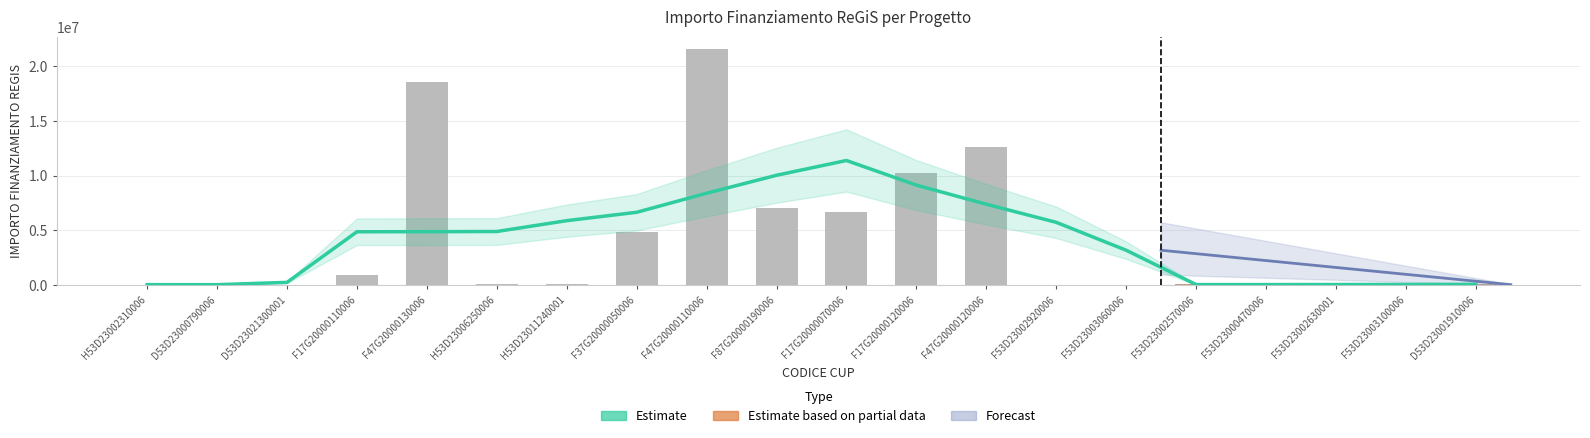

What is the sum of the values at H53D23011240001 and F53D23002630001?

142376.5